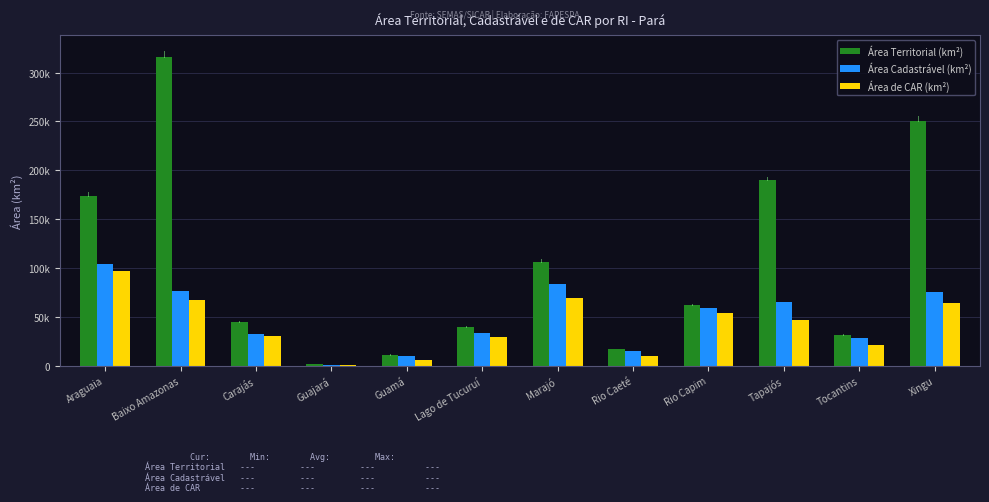

Which category has the lowest value across all series?

Guajará